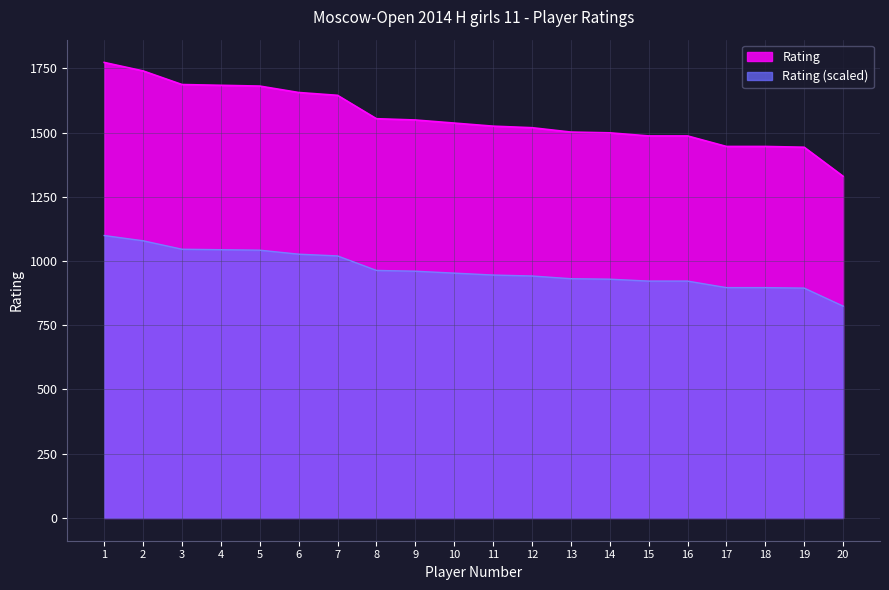

What is the difference between the maximum and minimum values?

443